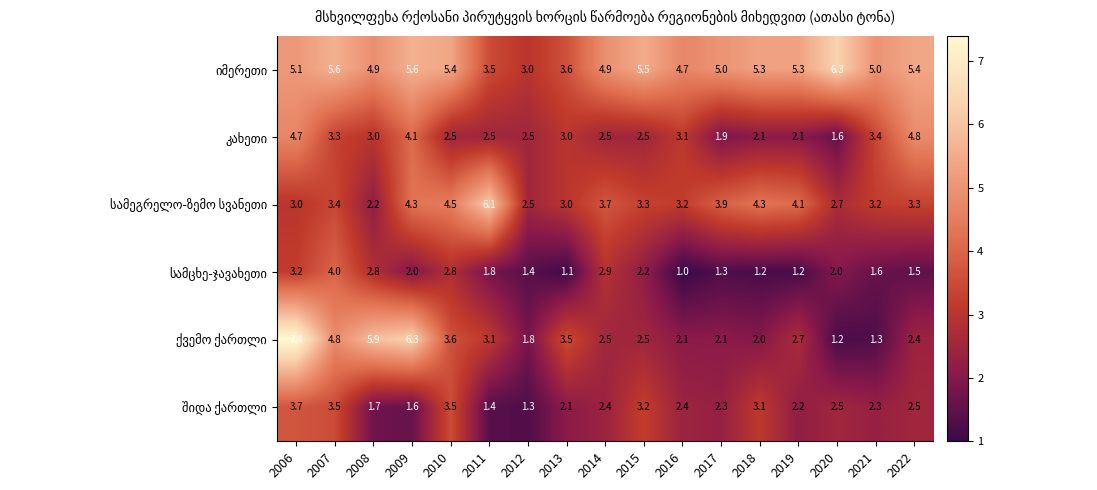

What is the spread (max minus min) of values at 2012?

1.7